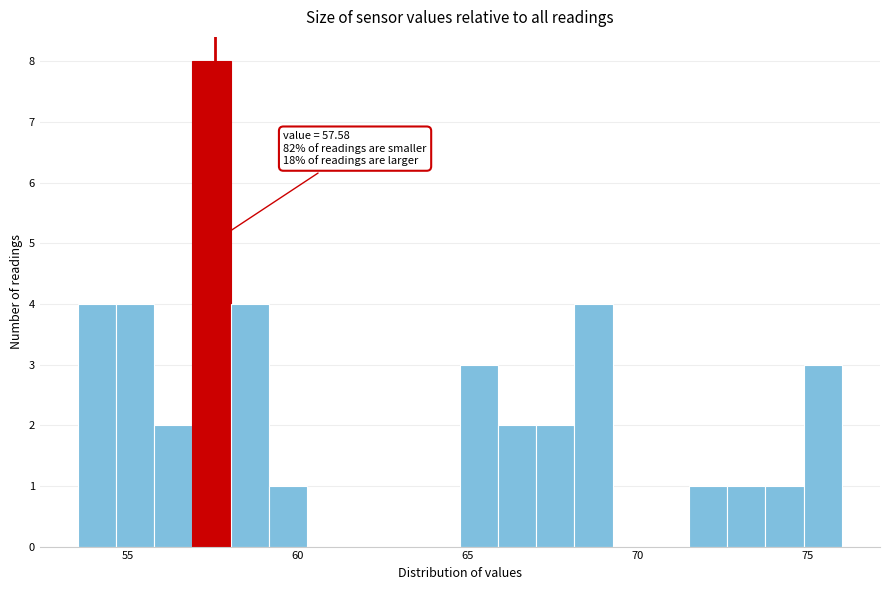

Around what value on the x-axis is the tallest bar? Give the approximate position of its centre, as read against the axis.

57.5